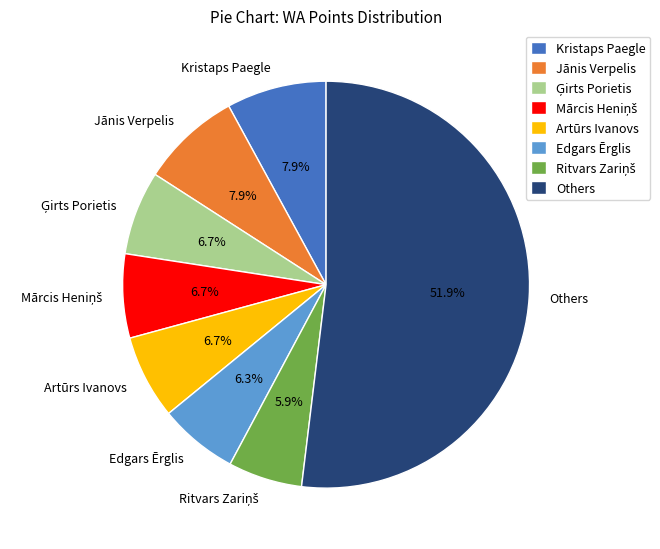

What is the ratio of the value at Edgars Ērglis to the value at Kristaps Paegle?

0.8